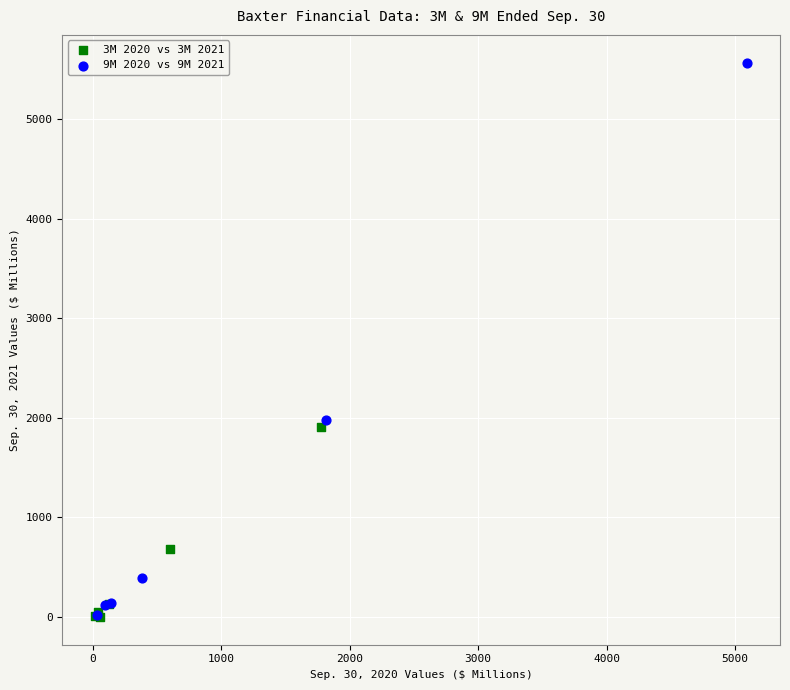

Which series has the widest spread of Y values?

9M 2020 vs 9M 2021